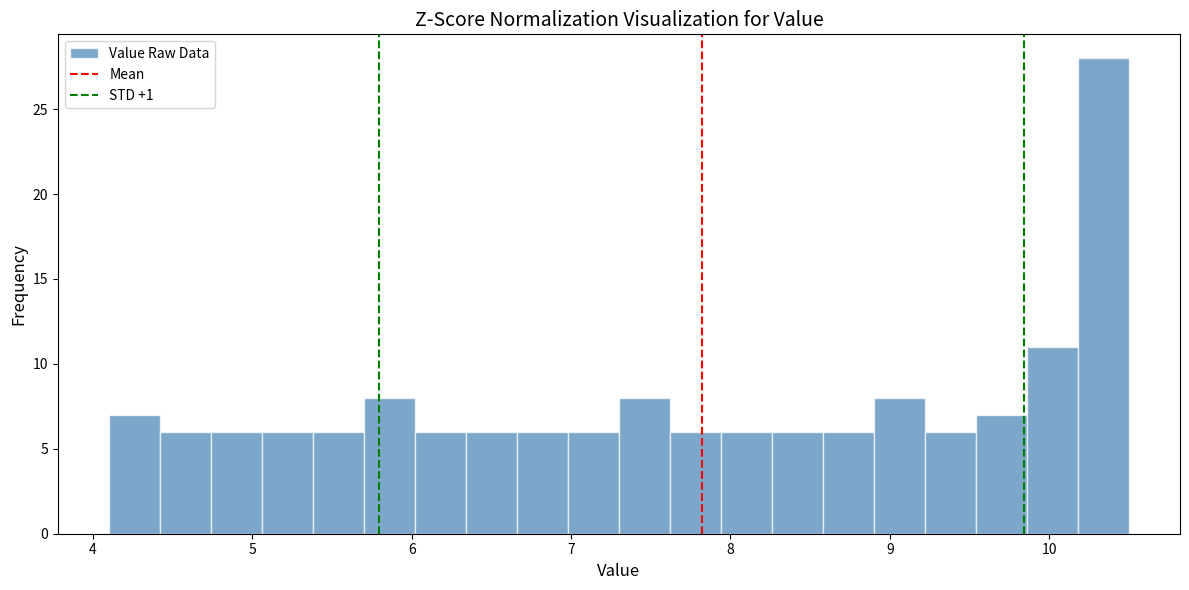

Around what value on the x-axis is the tallest bar? Give the approximate position of its centre, as read against the axis.

10.3